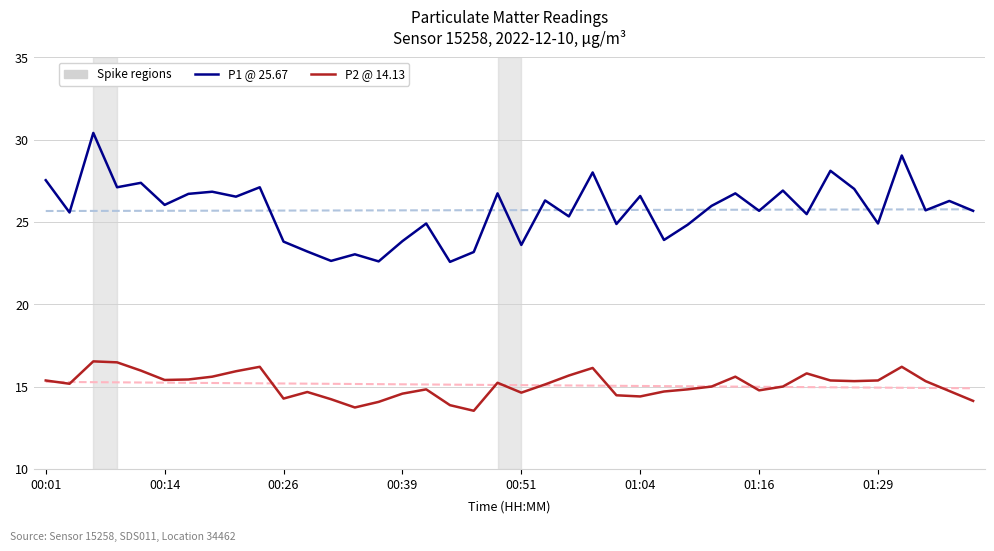

Reading left to right, transcribe all the data shown in this chart.

P1 @ 25.67: 27.5	25.6	30.4	27.1	27.4	26.0	26.7	26.8	26.5	27.1	23.8	23.2	22.6	23.0	22.6	23.8	24.9	22.6	23.2	26.7	23.6	26.3	25.3	28.0	24.9	26.6	23.9	24.8	26.0	26.7	25.7	26.9	25.5	28.1	27.0	24.9	29.0	25.7	26.3	25.7
P2 @ 14.13: 15.4	15.2	16.5	16.5	16.0	15.4	15.4	15.6	15.9	16.2	14.3	14.7	14.2	13.7	14.1	14.6	14.8	13.9	13.5	15.2	14.6	15.1	15.7	16.1	14.5	14.4	14.7	14.8	15.0	15.6	14.8	15.0	15.8	15.4	15.3	15.4	16.2	15.3	14.7	14.1